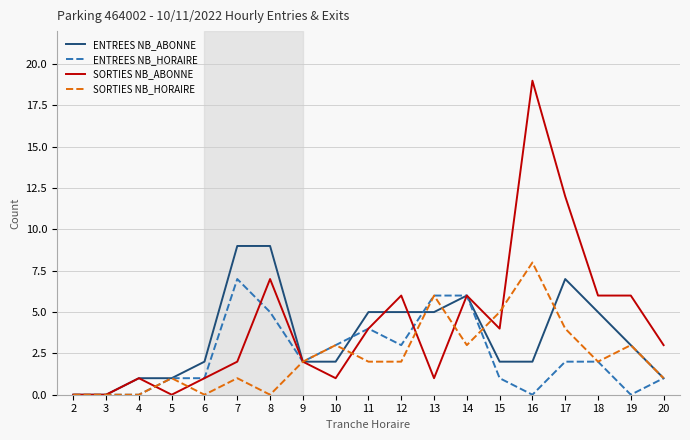

How many lines are shown in the chart?

4